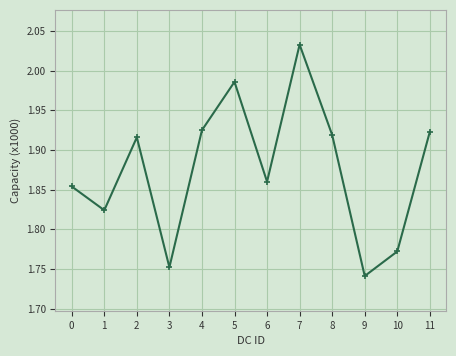

Approximately how many times larger is the value at 6 compared to 4?

1.0